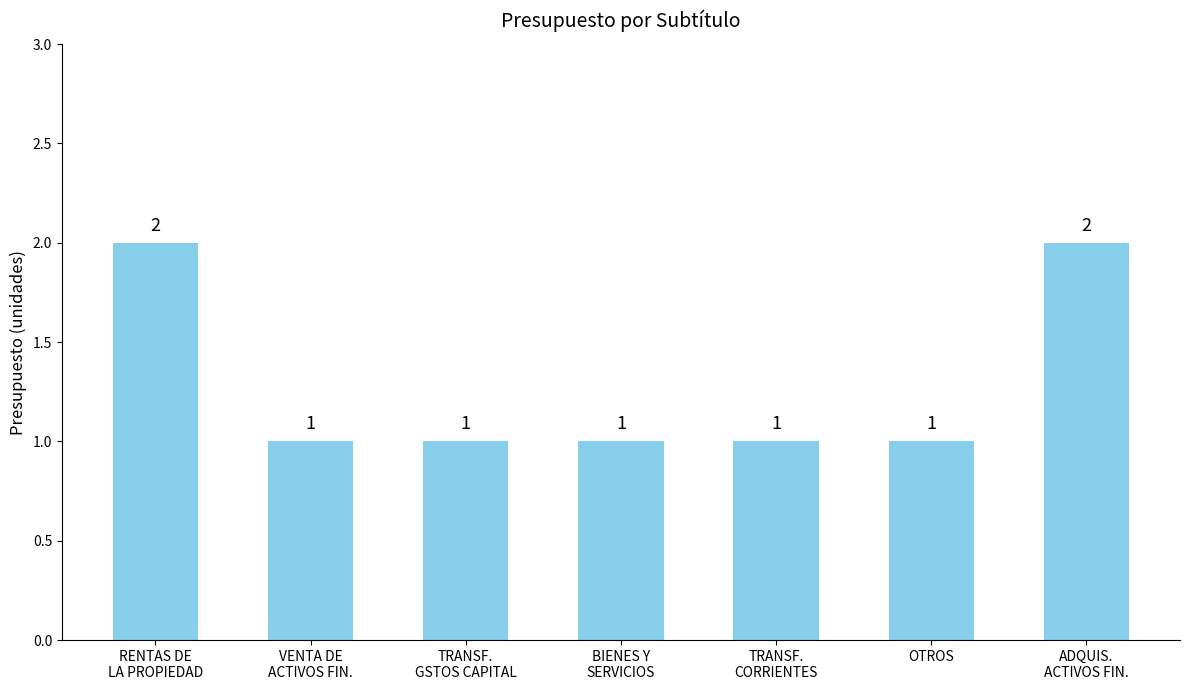

Between BIENES Y
SERVICIOS and ADQUIS.
ACTIVOS FIN., which is larger?

ADQUIS.
ACTIVOS FIN.